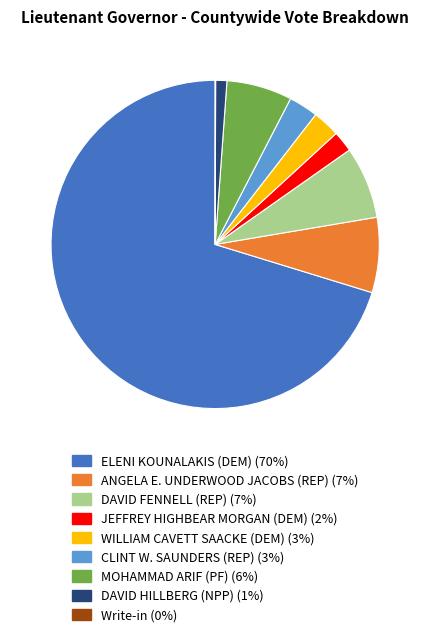

Combined, do MOHAMMAD ARIF (PF) and WILLIAM CAVETT SAACKE (DEM) account for over 50%?

No